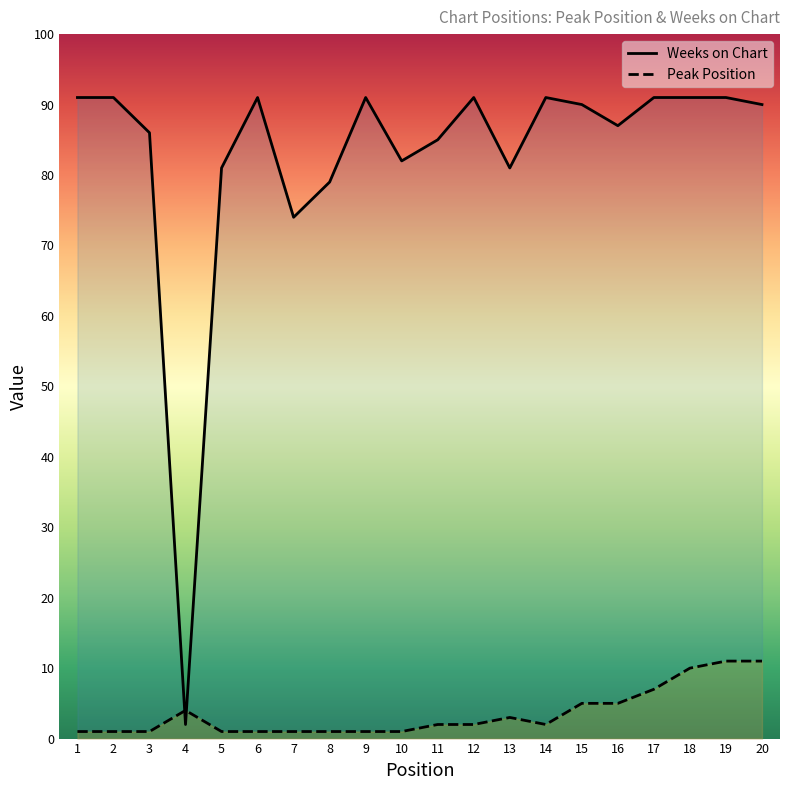

How many lines are shown in the chart?

2